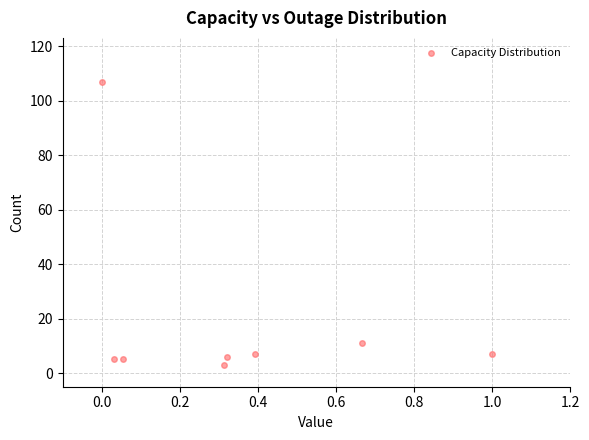

What Y value in the scatter plot is closest to 55?

11